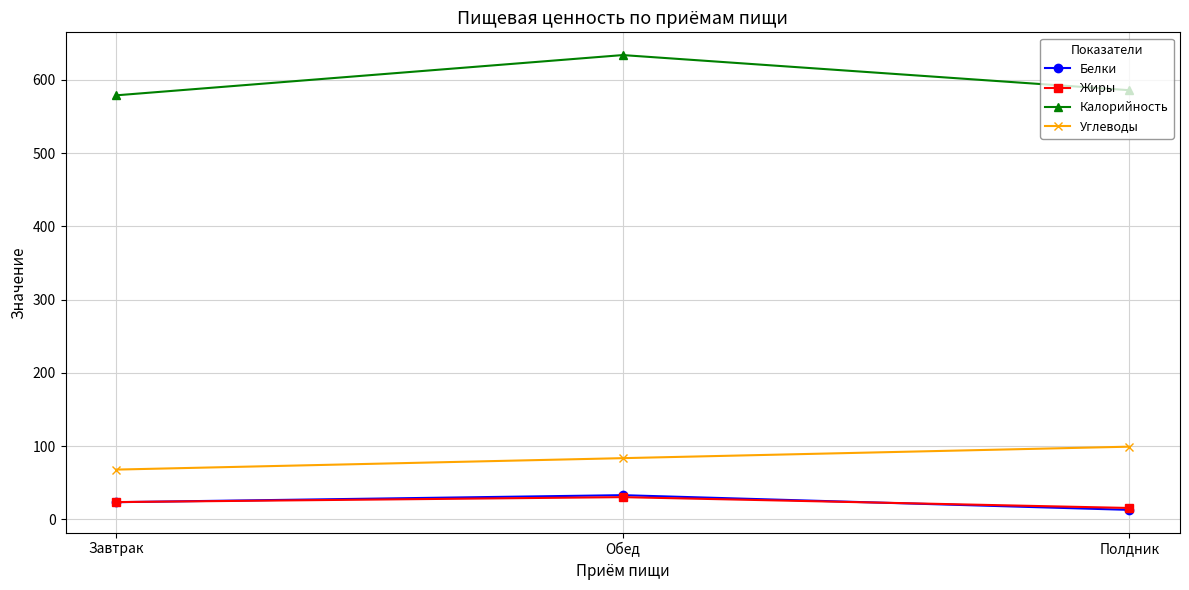

List the labels in order of Углеводы value, smallest first.

Завтрак, Обед, Полдник